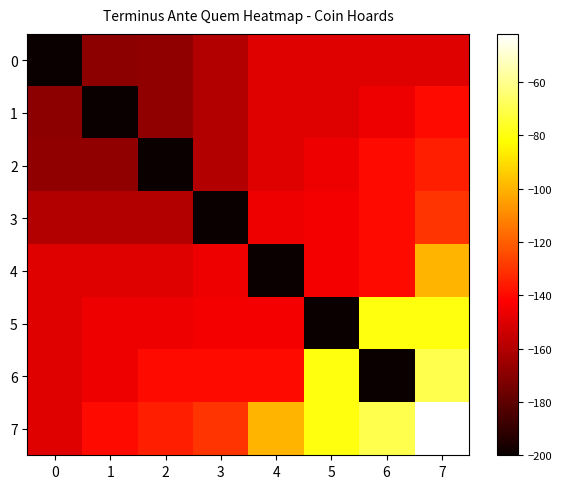

Rank the series at 1 from highest to lowest value.

7, 5, 6, 4, 3, 2, 0, 1